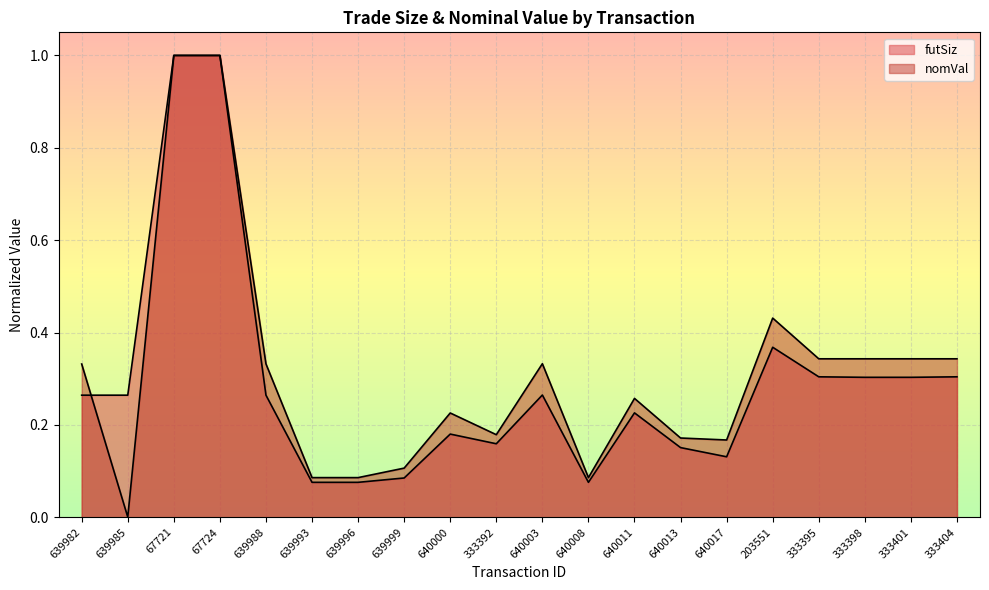

Which series has the widest spread of values?

nomVal